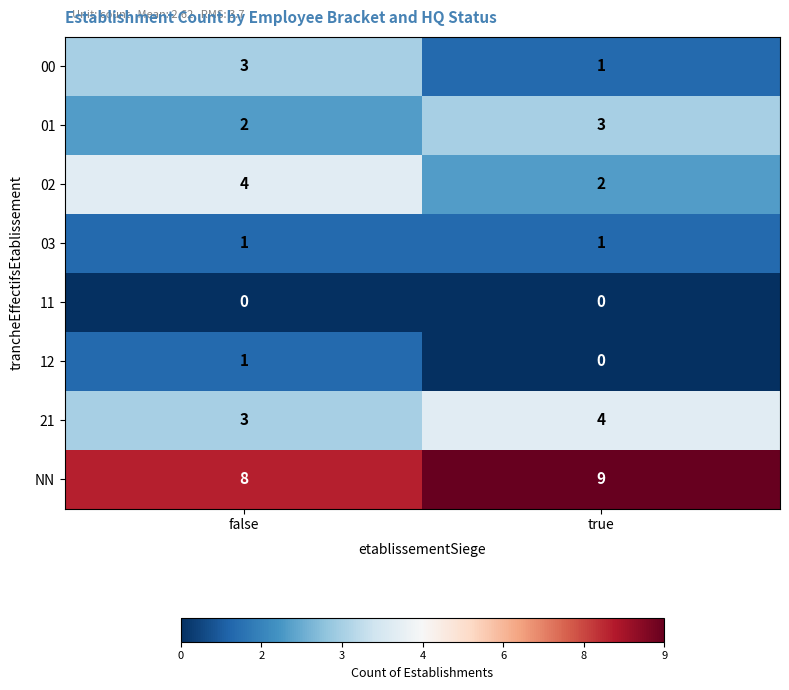

Reading right to left, what are all the values shown in this chart?

00: true=1	false=3
01: true=3	false=2
02: true=2	false=4
03: true=1	false=1
11: true=0	false=0
12: true=0	false=1
21: true=4	false=3
NN: true=9	false=8